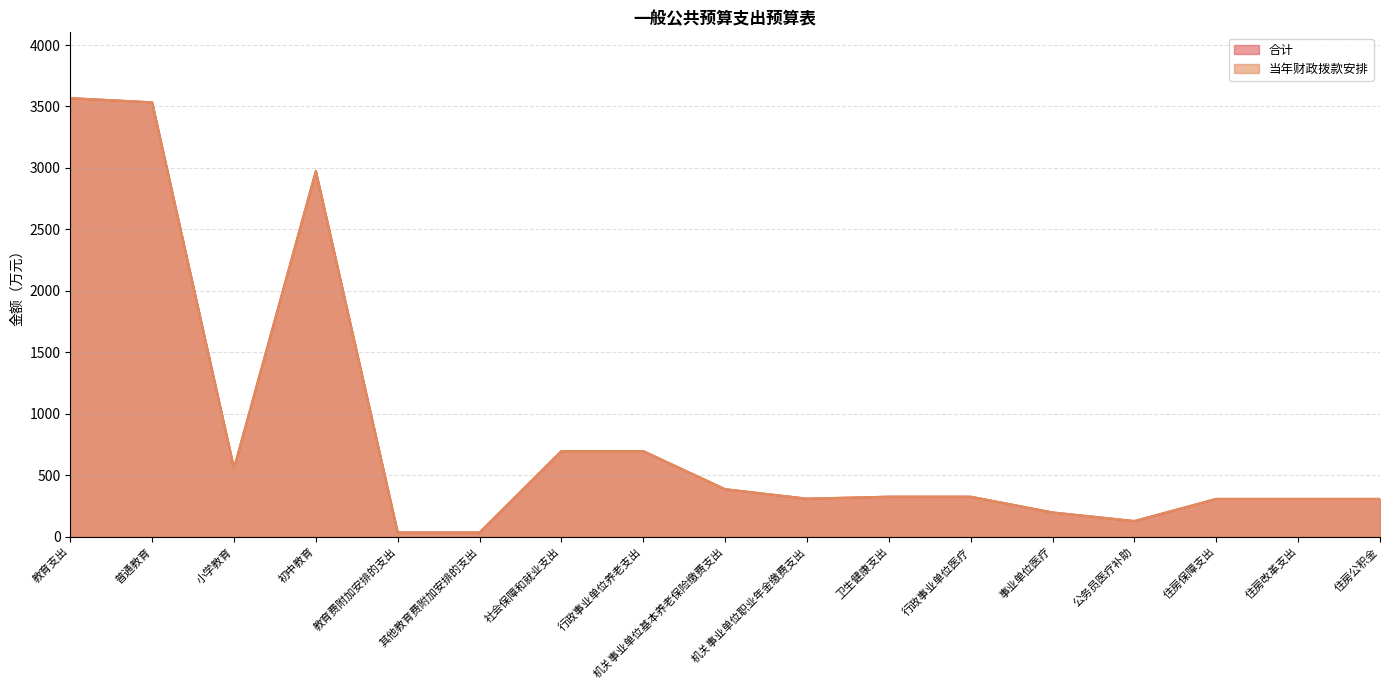

True or false: 当年财政拨款安排 and 合计 intersect in this chart.

False